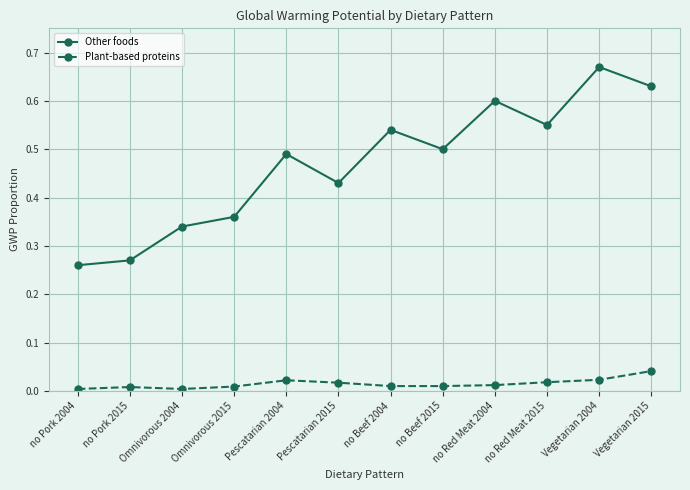

List the series in order of their peak value, lowest first.

Plant-based proteins, Other foods